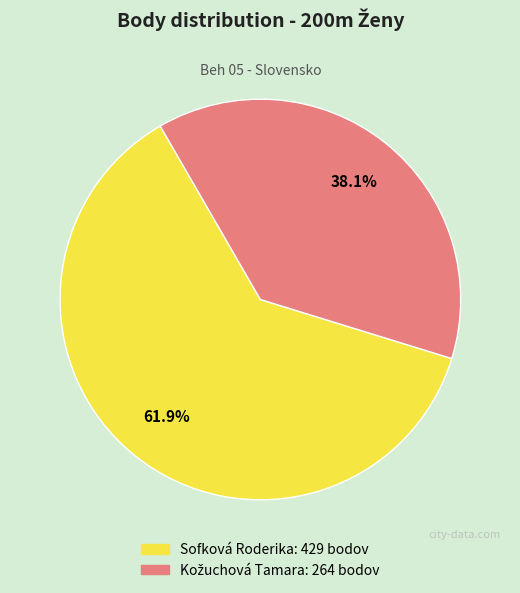

Which category accounts for the majority?

Sofková Roderika